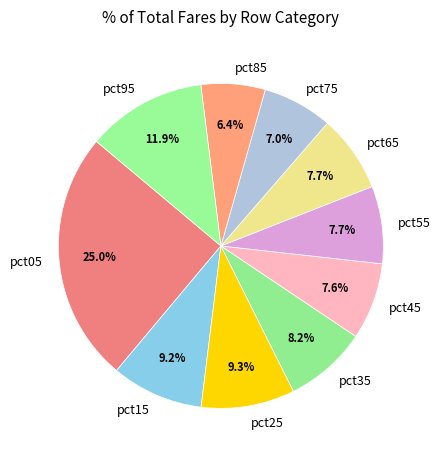

To the nearest percent, what is the difference between the largest and smallest slice percentages?

19%